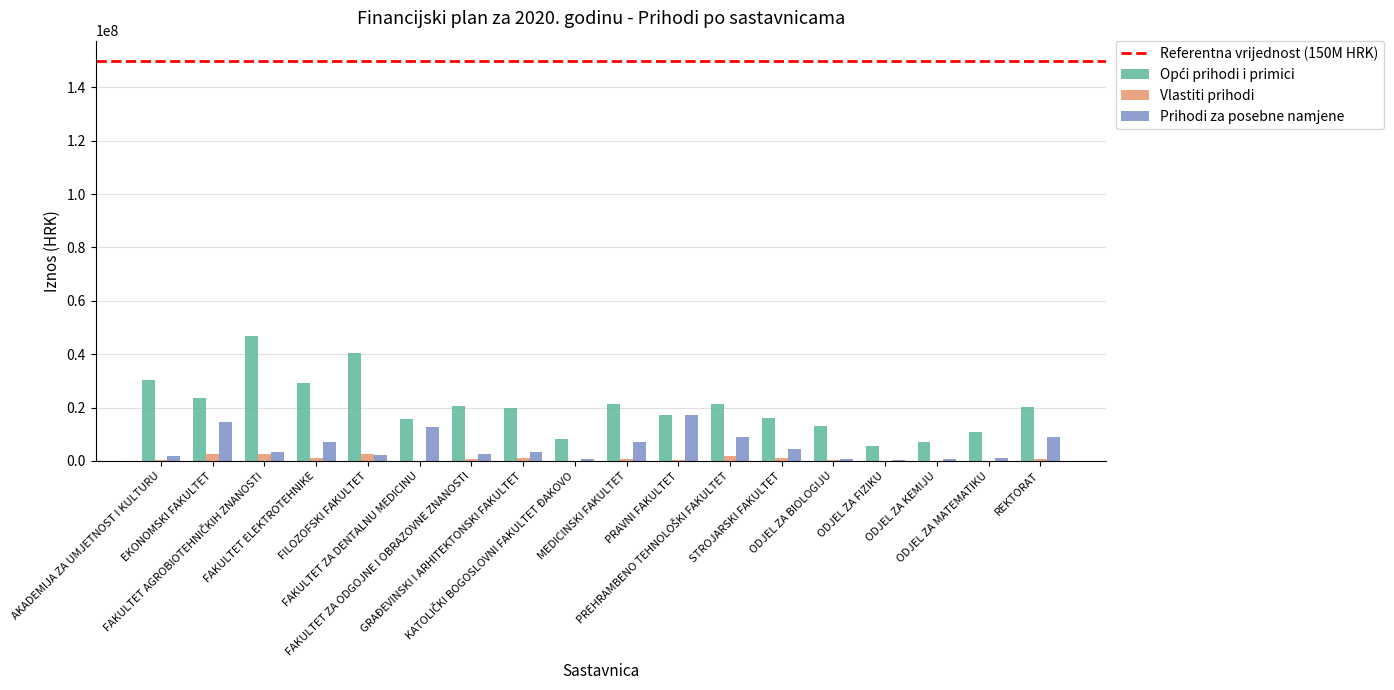

What is the maximum value shown in the chart?

46680626.2